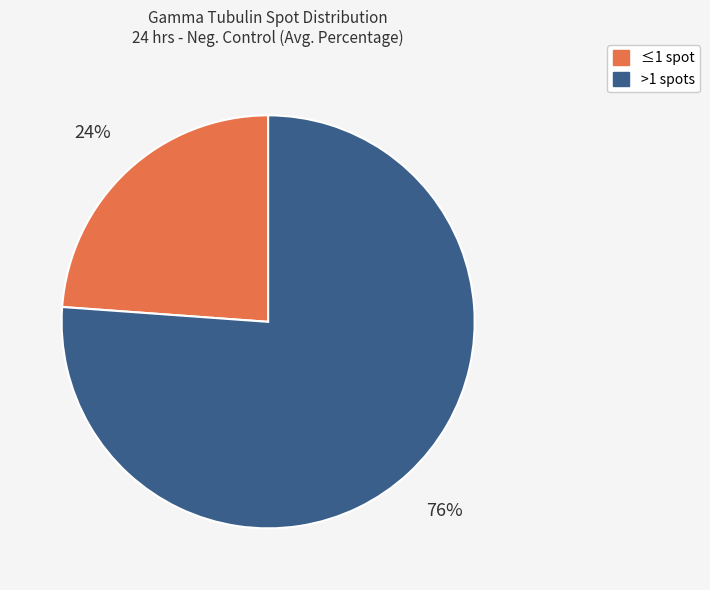

Which has a higher value, >1 spots or ≤1 spot?

>1 spots